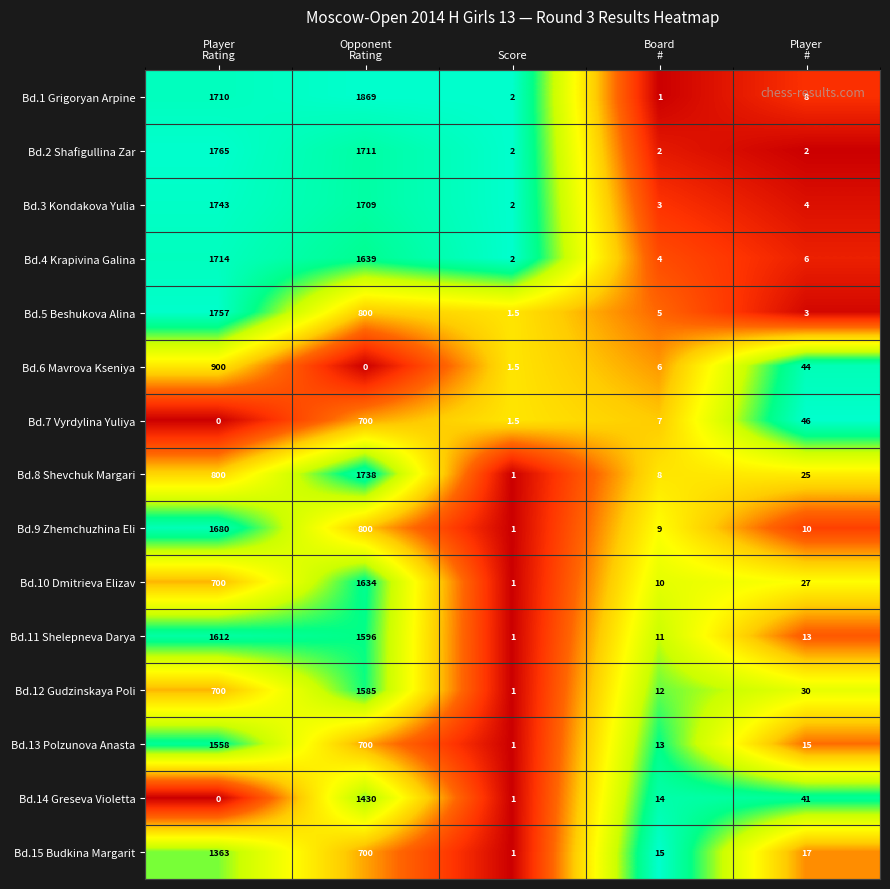

The Bd.8 Shevchuk Margari series shows 1.0 at Score. True or false?

True